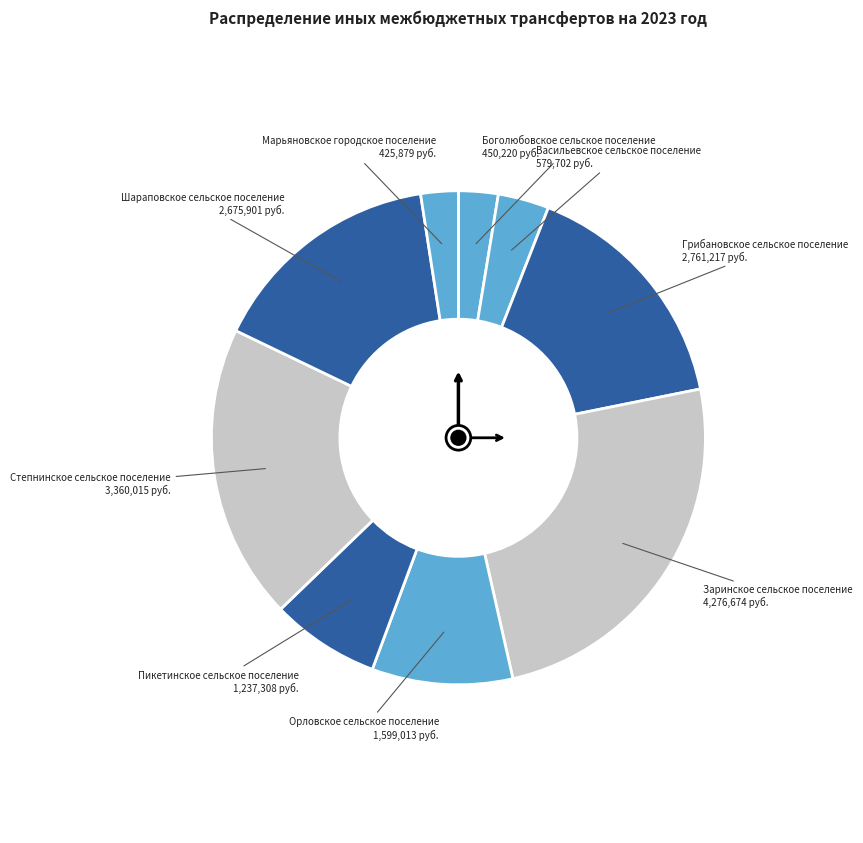

Between Марьяновское городское поселение and Заринское сельское поселение, which is larger?

Заринское сельское поселение